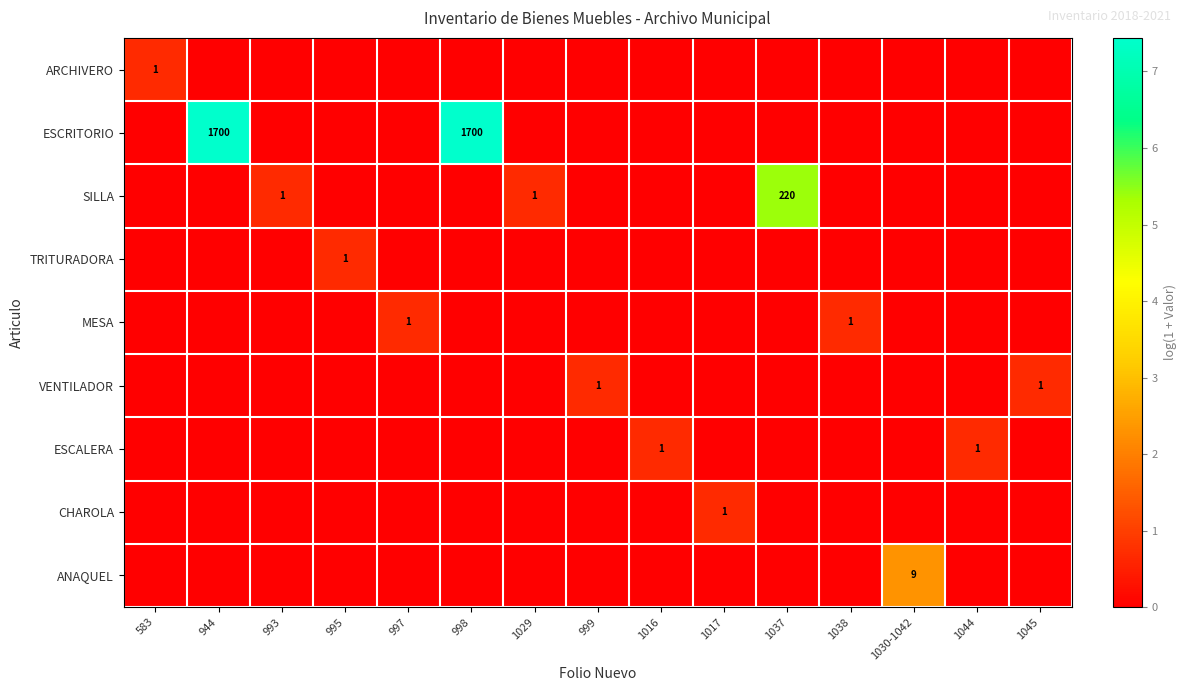

What is the maximum value shown in the chart?

7.4